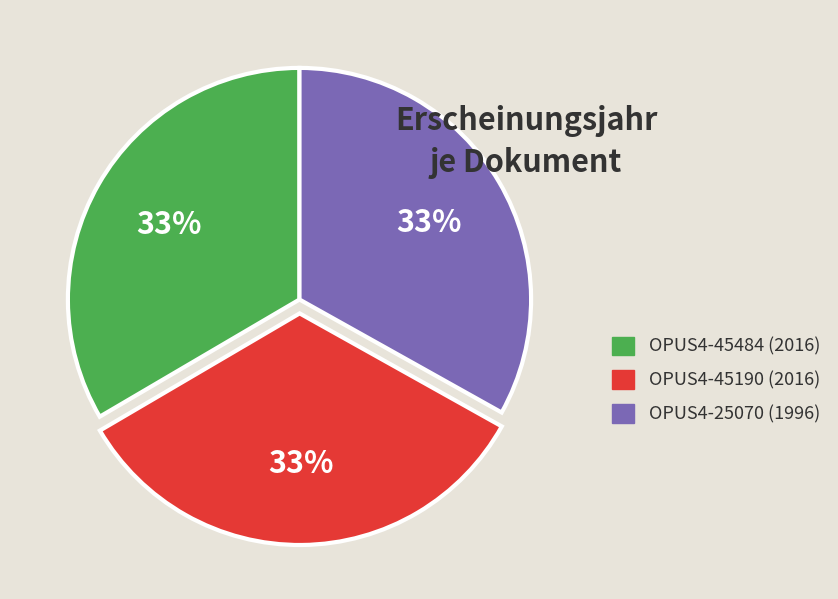

What is the ratio of the value at OPUS4-25070 to the value at OPUS4-45190?

1.0